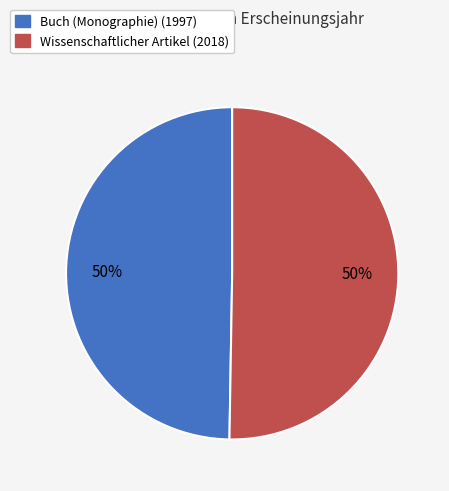

To the nearest percent, what is the average slice percentage?

50%